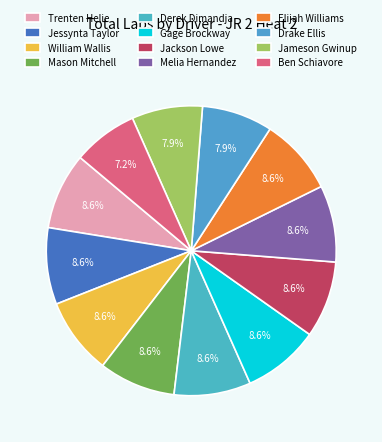

Which category has the smallest portion of the pie?

Ben Schiavore